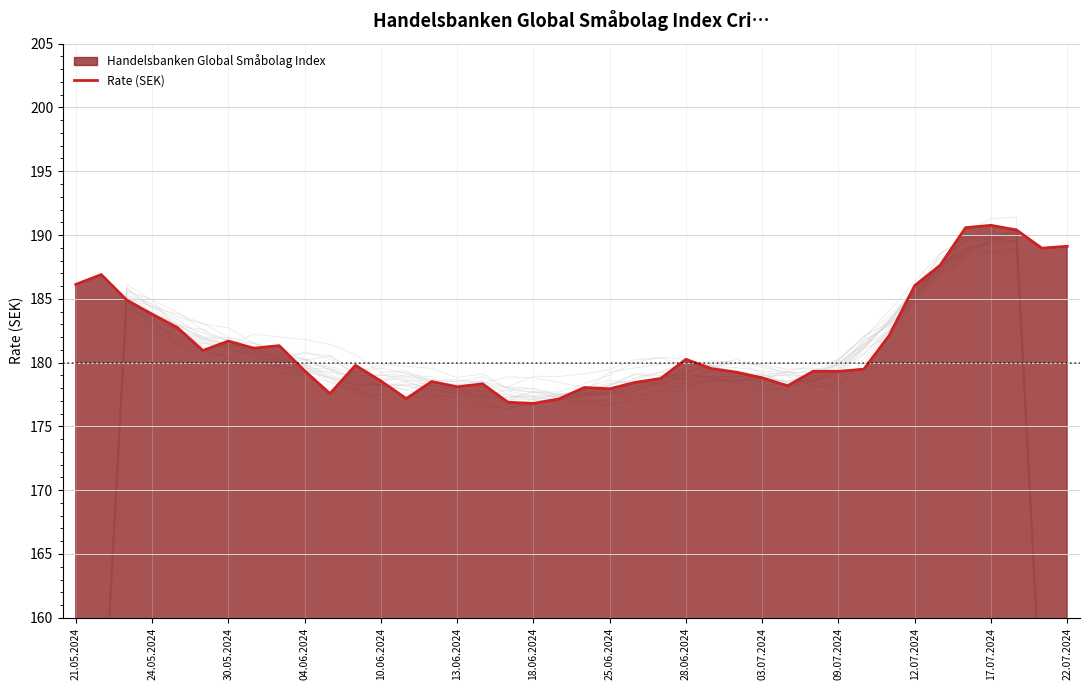

True or false: Rate (SEK) has a value of 186.1 at 21.05.2024.

True